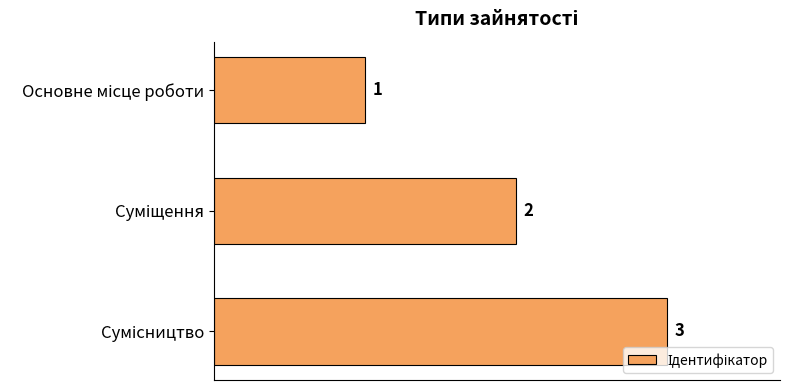

Count the values in the range 1 to 3.

3